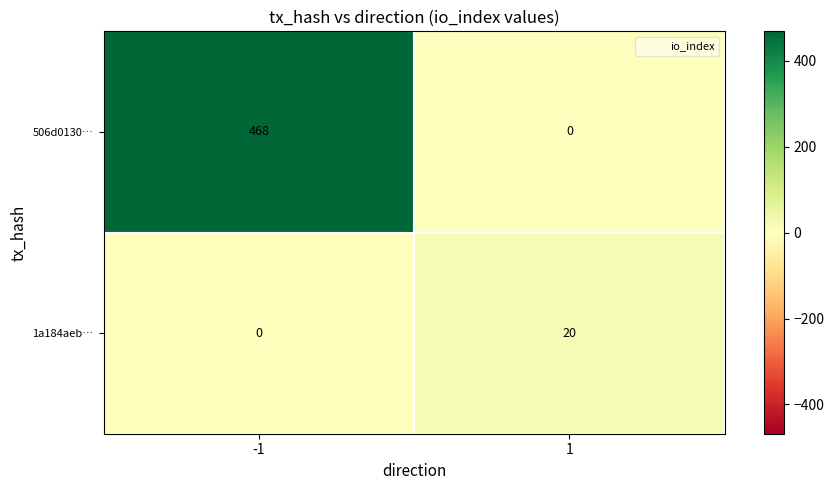

Reading left to right, list all the values displayed in this chart.

506d0130…: 468	0
1a184aeb…: 0	20